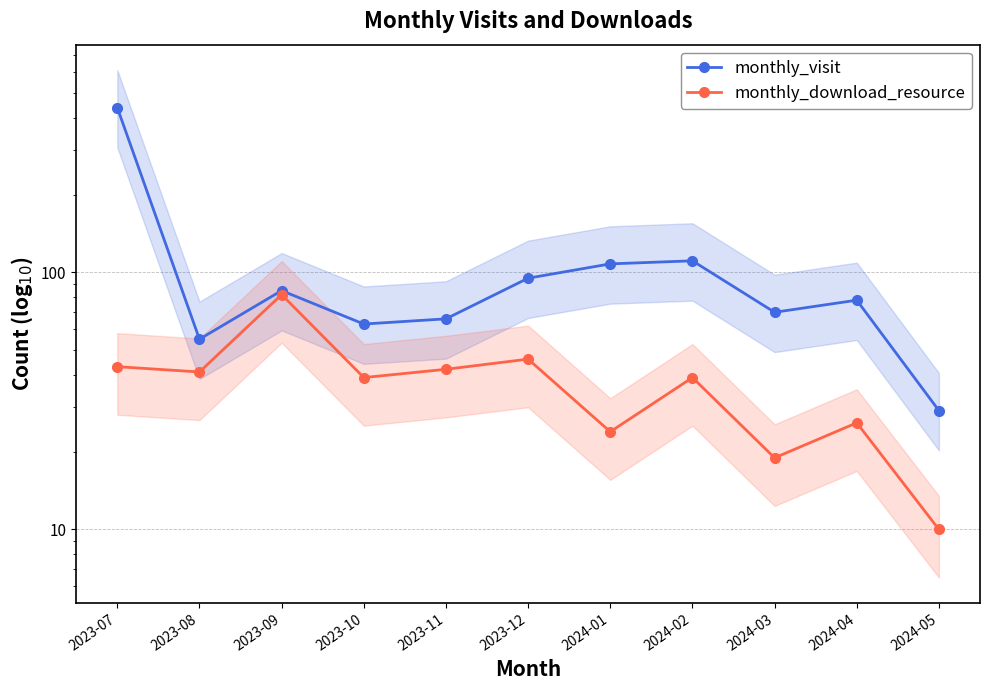

What is the total value across all series at 2023-07?

481